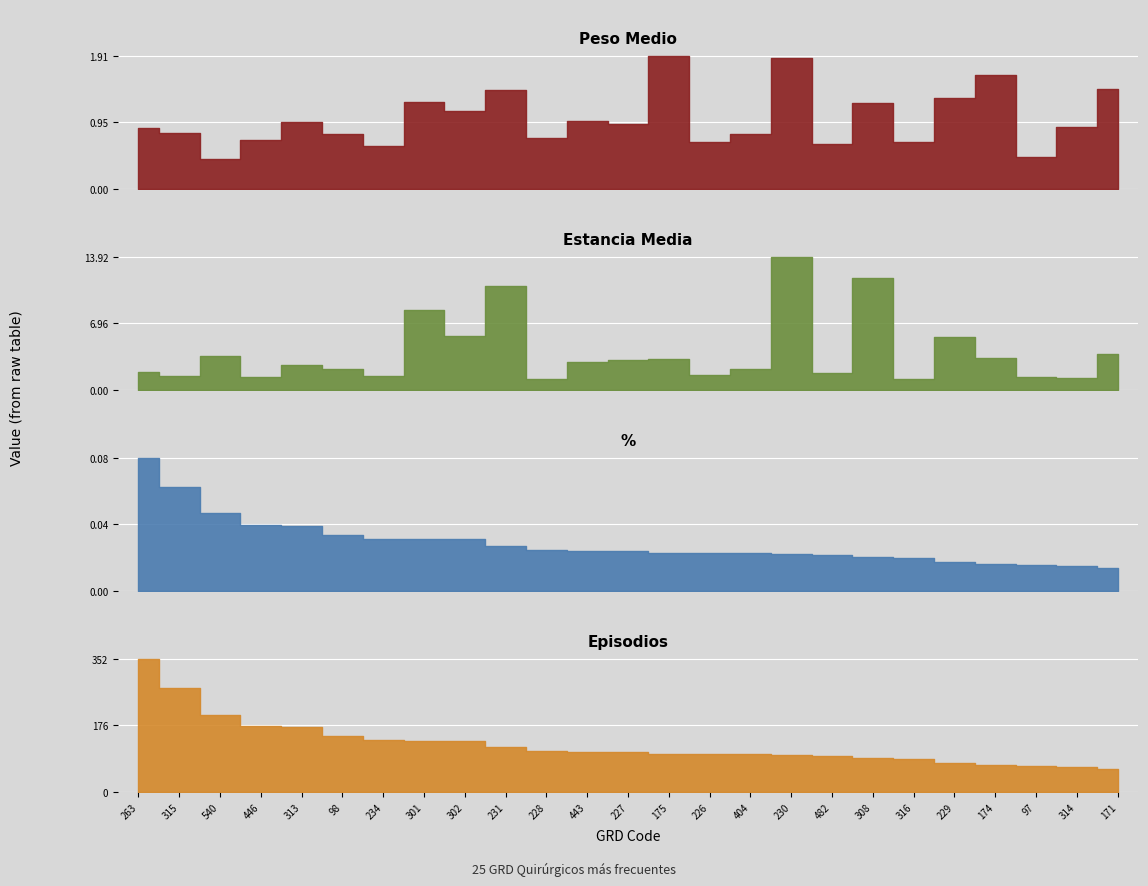

What position from the left is 314?

24